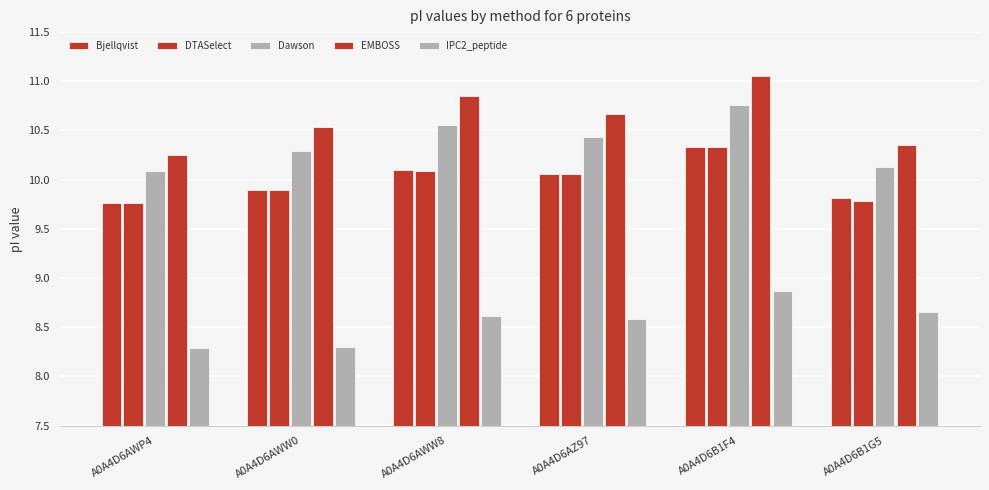

Reading left to right, extract all data points from this chart.

Bjellqvist: A0A4D6AWP4=9.8	A0A4D6AWW0=9.9	A0A4D6AWW8=10.1	A0A4D6AZ97=10.1	A0A4D6B1F4=10.3	A0A4D6B1G5=9.8
DTASelect: A0A4D6AWP4=9.8	A0A4D6AWW0=9.9	A0A4D6AWW8=10.1	A0A4D6AZ97=10.1	A0A4D6B1F4=10.3	A0A4D6B1G5=9.8
Dawson: A0A4D6AWP4=10.1	A0A4D6AWW0=10.3	A0A4D6AWW8=10.6	A0A4D6AZ97=10.4	A0A4D6B1F4=10.8	A0A4D6B1G5=10.1
EMBOSS: A0A4D6AWP4=10.2	A0A4D6AWW0=10.5	A0A4D6AWW8=10.8	A0A4D6AZ97=10.7	A0A4D6B1F4=11.1	A0A4D6B1G5=10.3
IPC2_peptide: A0A4D6AWP4=8.3	A0A4D6AWW0=8.3	A0A4D6AWW8=8.6	A0A4D6AZ97=8.6	A0A4D6B1F4=8.9	A0A4D6B1G5=8.7